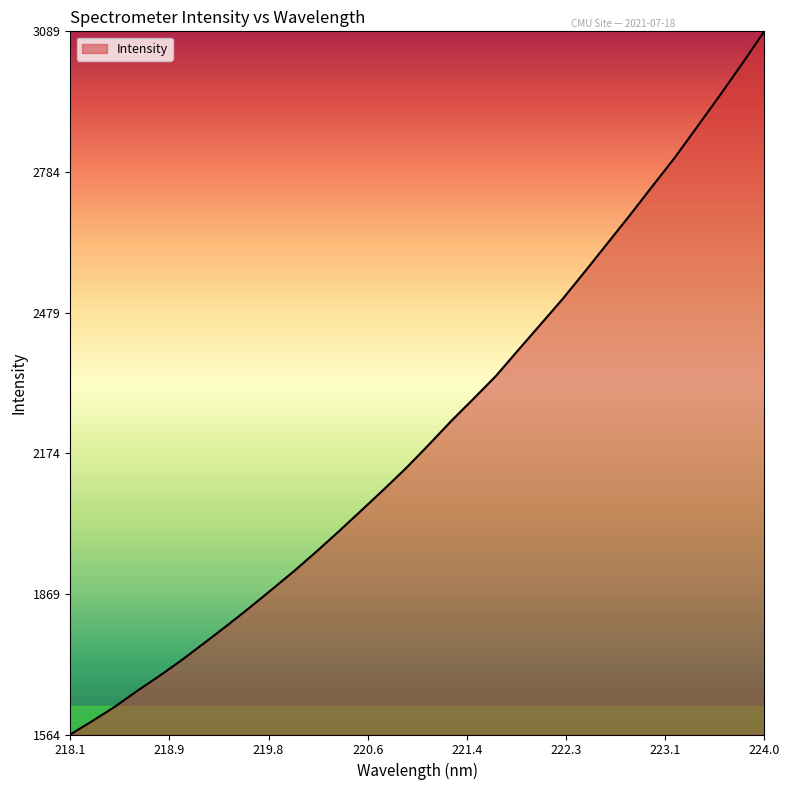

What is the difference between the maximum and minimum values?

1525.7